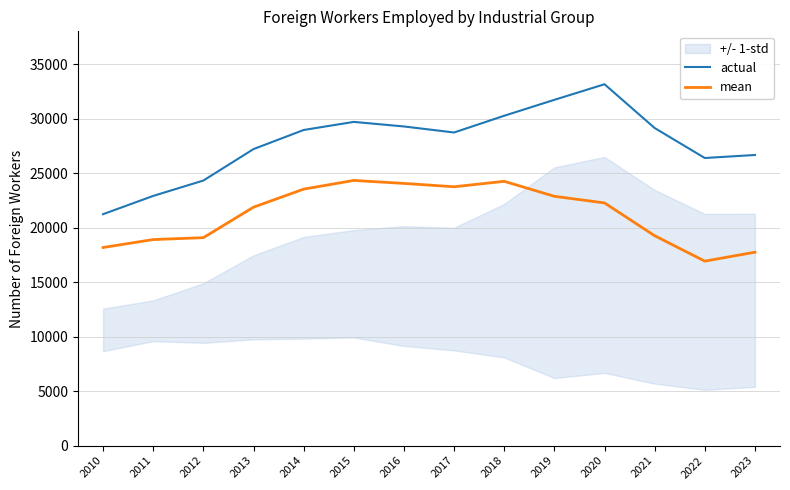

What is the minimum value for mean?

16921